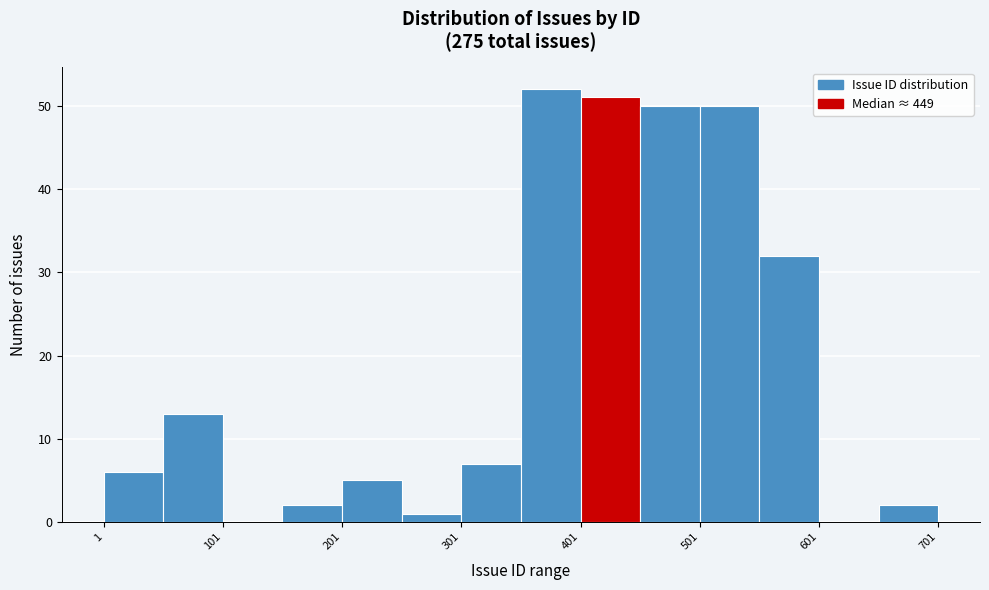

Reading left to right, list every bar in this chart as the range it spans on the x-axis followed by its height. Neither the bar edges nor the heights are printed on the chart, so give them approximately, as read against the axes.

1 to 51: 6
51 to 101: 13
101 to 151: 0
151 to 201: 2
201 to 251: 5
251 to 301: 1
301 to 351: 7
351 to 401: 52
401 to 451: 51
451 to 501: 50
501 to 551: 50
551 to 601: 32
601 to 651: 0
651 to 701: 2